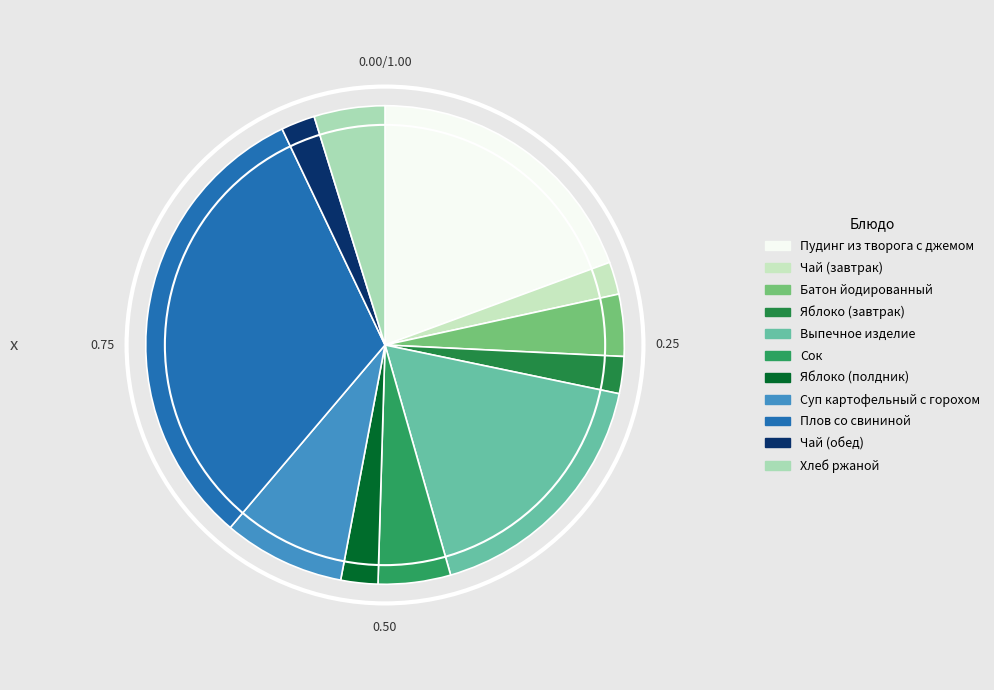

Is there a majority slice in this chart?

No